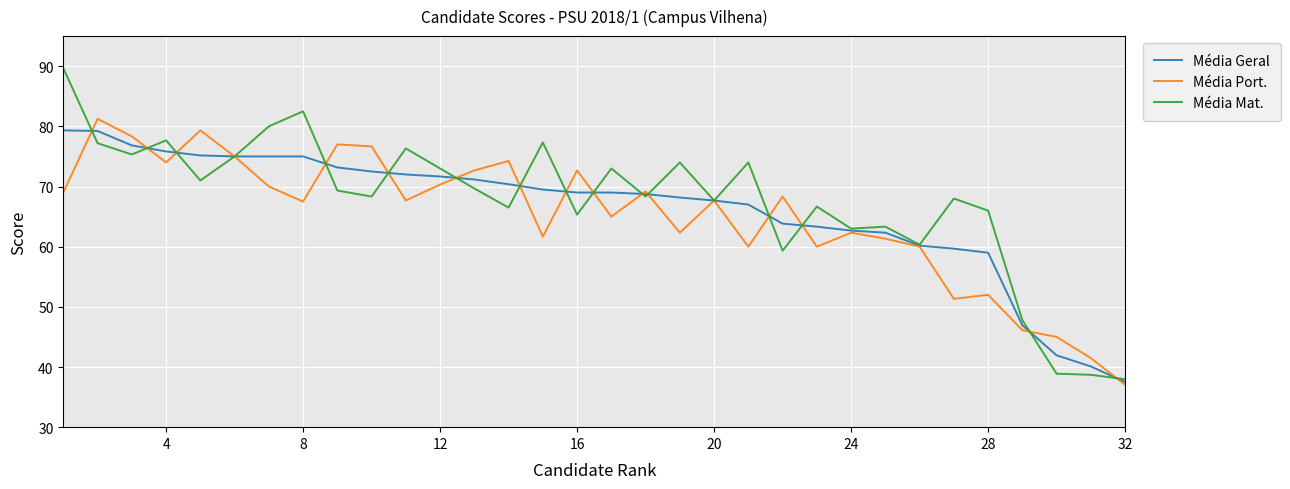

Which series has the largest range (max minus min)?

Média Mat.